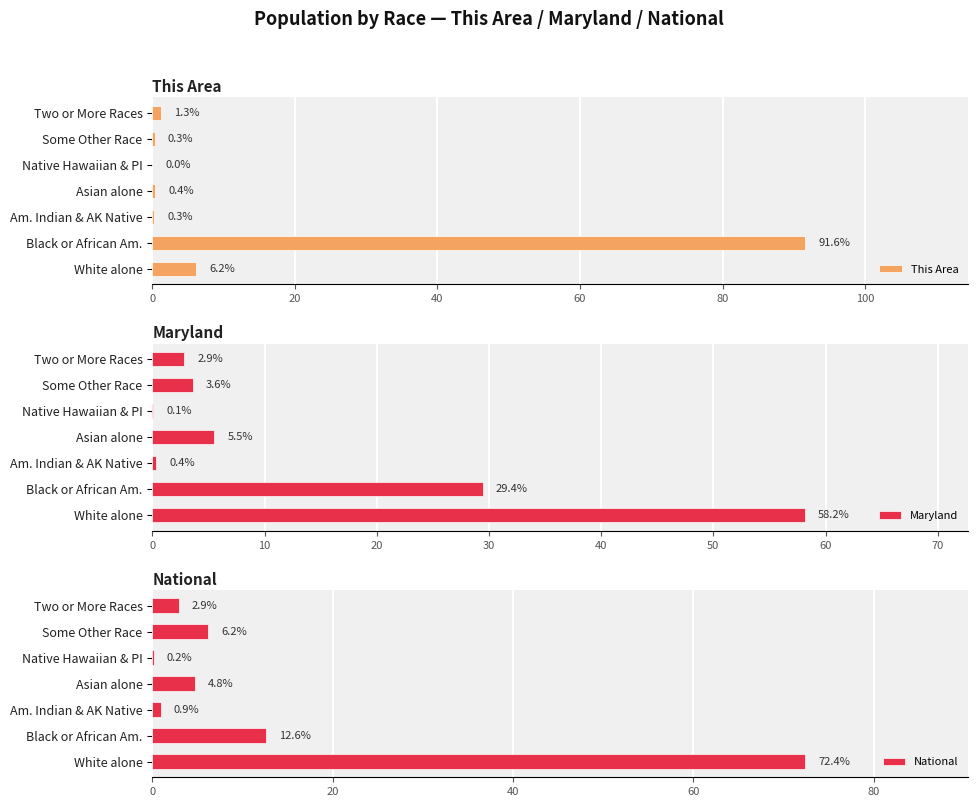

What are all the series names shown in the legend?

This Area, Maryland, National